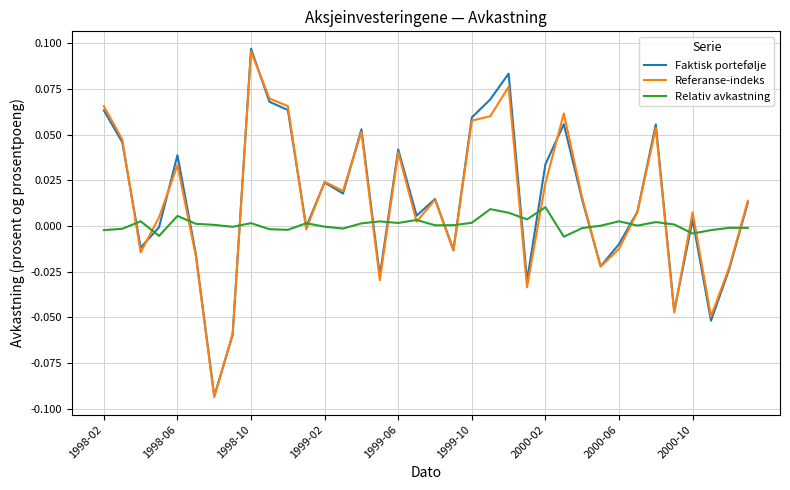

At which category is the sum across all series the highest?

1998-10